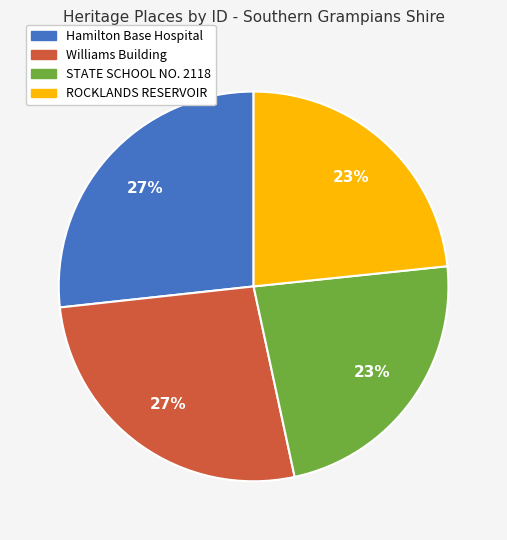

To the nearest percent, what portion does STATE SCHOOL NO. 2118 represent?

23%